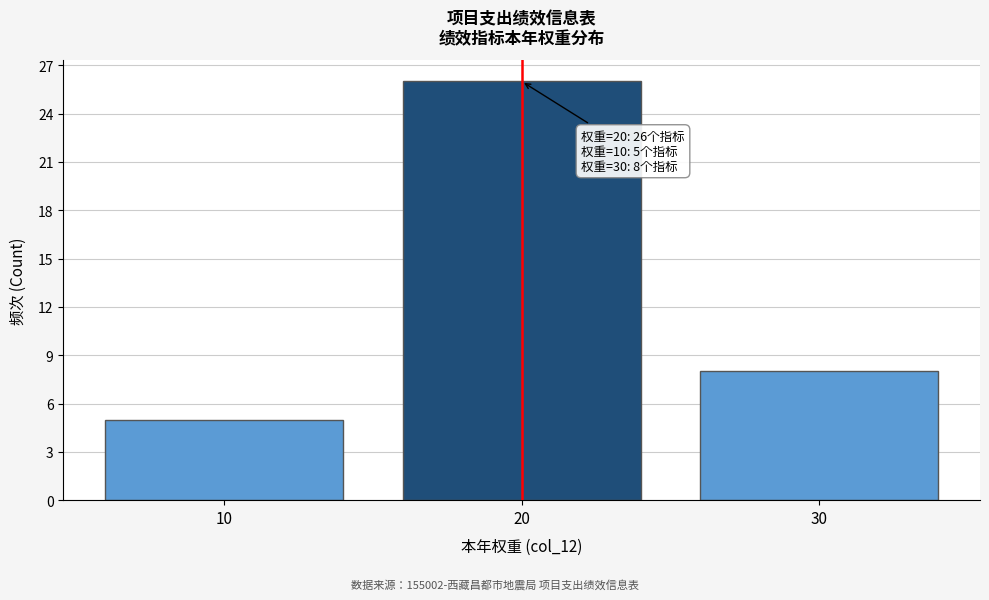

Which range on the x-axis has the tallest bar?

15 to 25